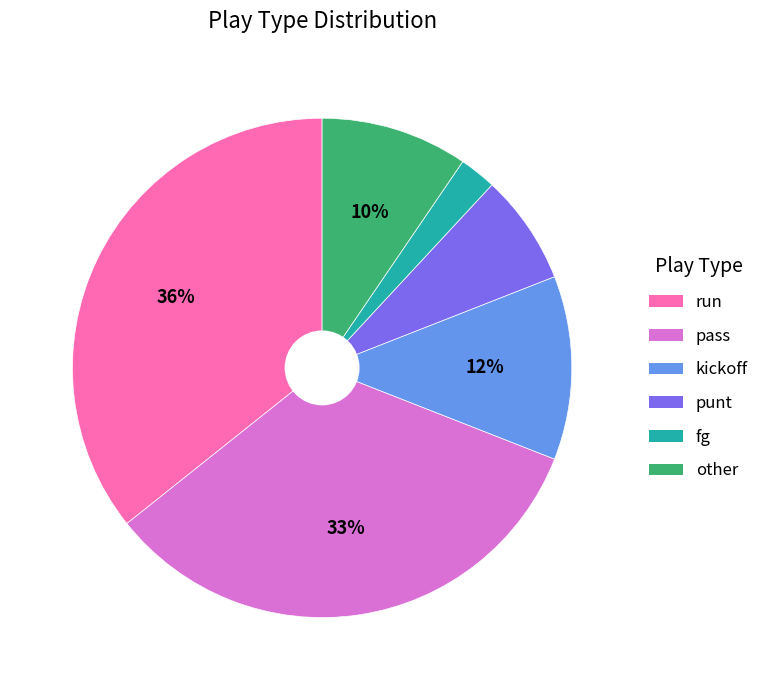

True or false: kickoff accounts for 26% of the total.

False